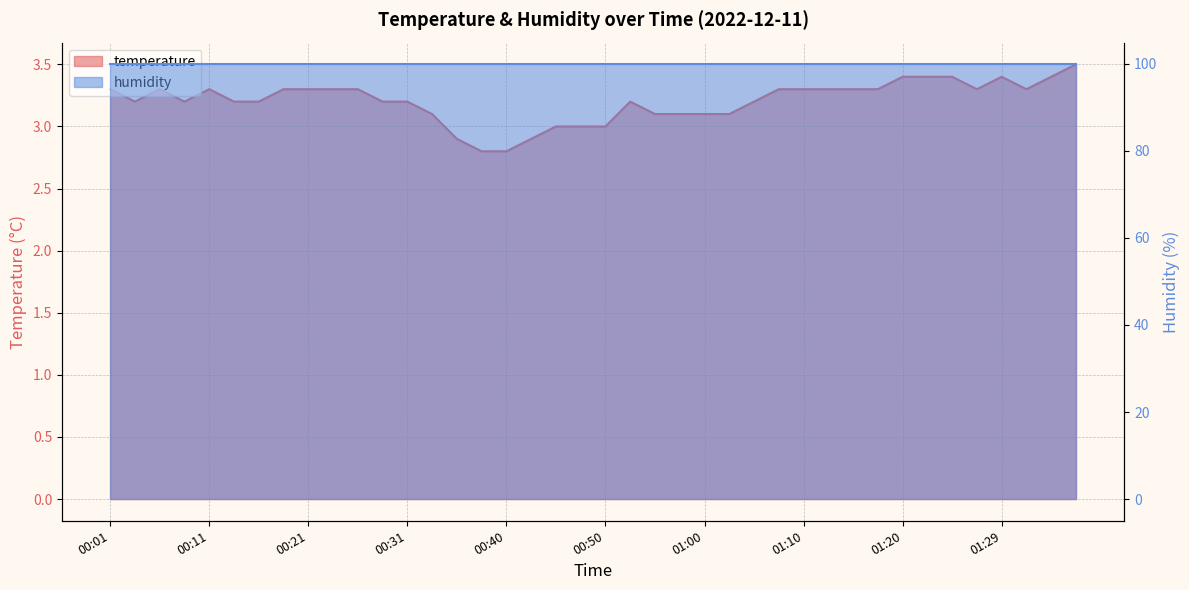

Where is the data nearest to the value 3?

00:45